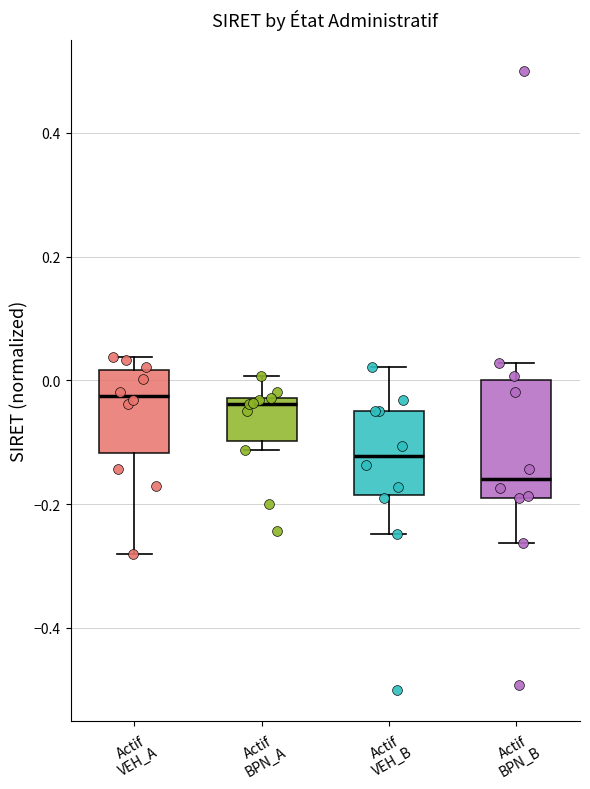

Reading left to right, read every box against the y-axis: the position of its median line, the range the box covers, and the ends of its whiskers. The values are not printed on the chart, so give them approximately, as read against the axis.

Actif VEH_A: median -0.02, box -0.12 to 0.02, whiskers -0.28 to 0.04
Actif BPN_A: median -0.04, box -0.10 to -0.02, whiskers -0.12 to 0.00
Actif VEH_B: median -0.12, box -0.18 to -0.04, whiskers -0.24 to 0.02
Actif BPN_B: median -0.16, box -0.18 to 0.00, whiskers -0.26 to 0.02